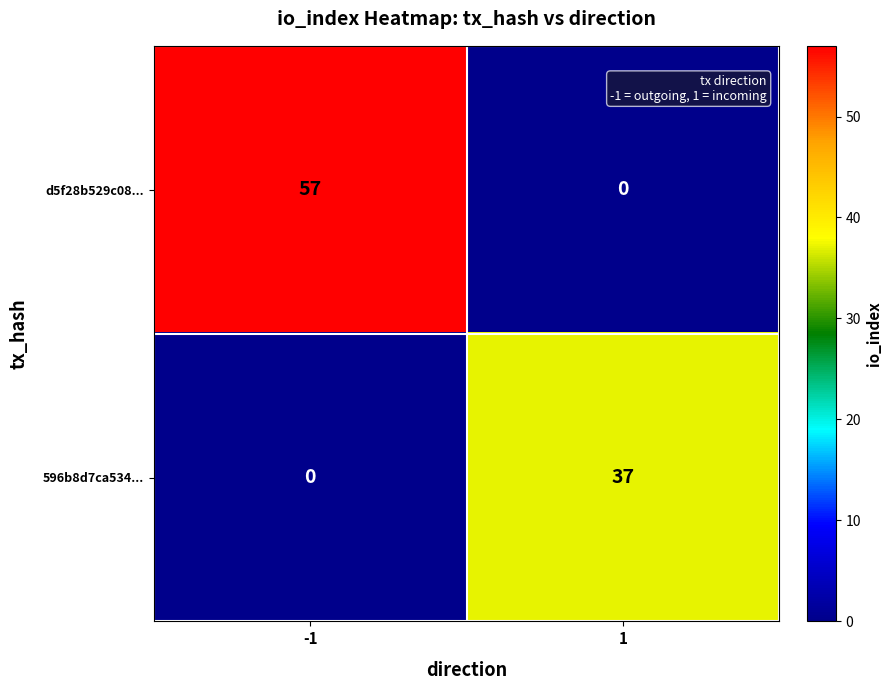

Reading left to right, extract all data points from this chart.

d5f28b529c08...: 57	0
596b8d7ca534...: 0	37